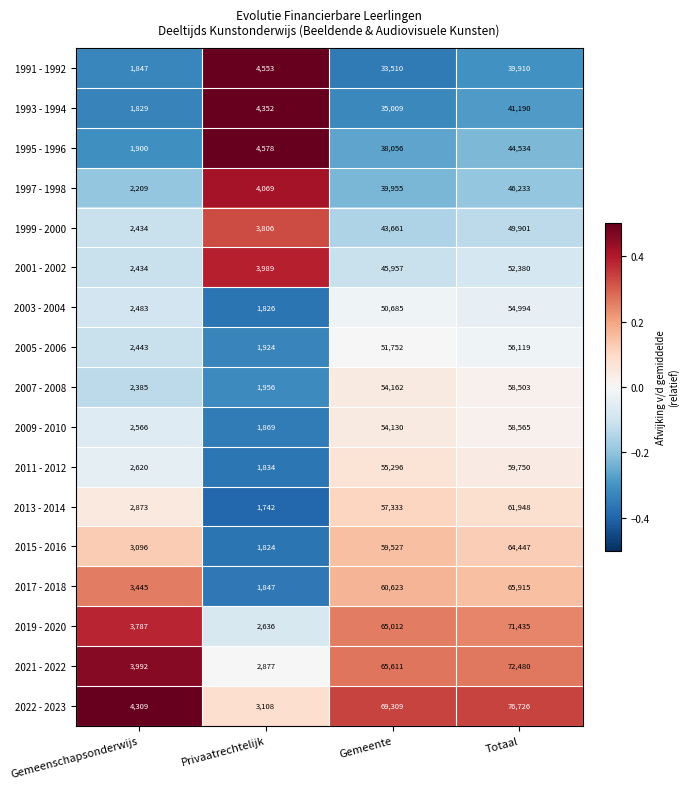

At which label is 2007 - 2008 closest to 30229?

Gemeente